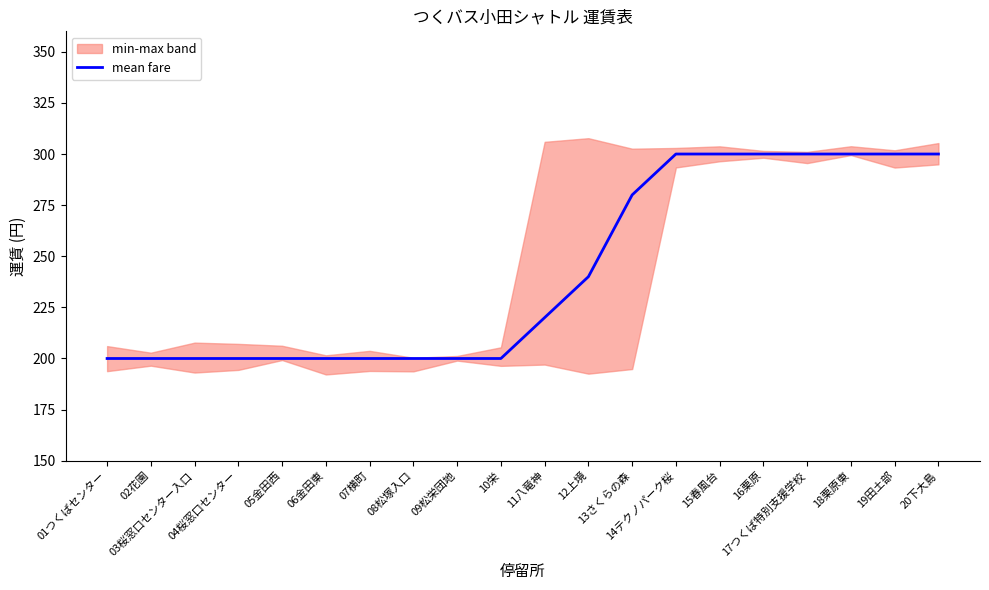

How many data points does each series have?

20